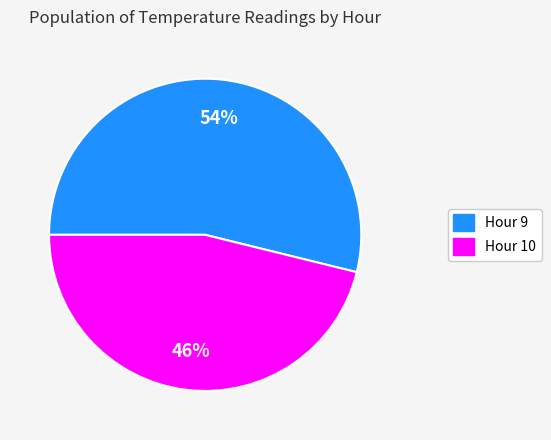

What is the largest slice in the pie chart?

Hour 9